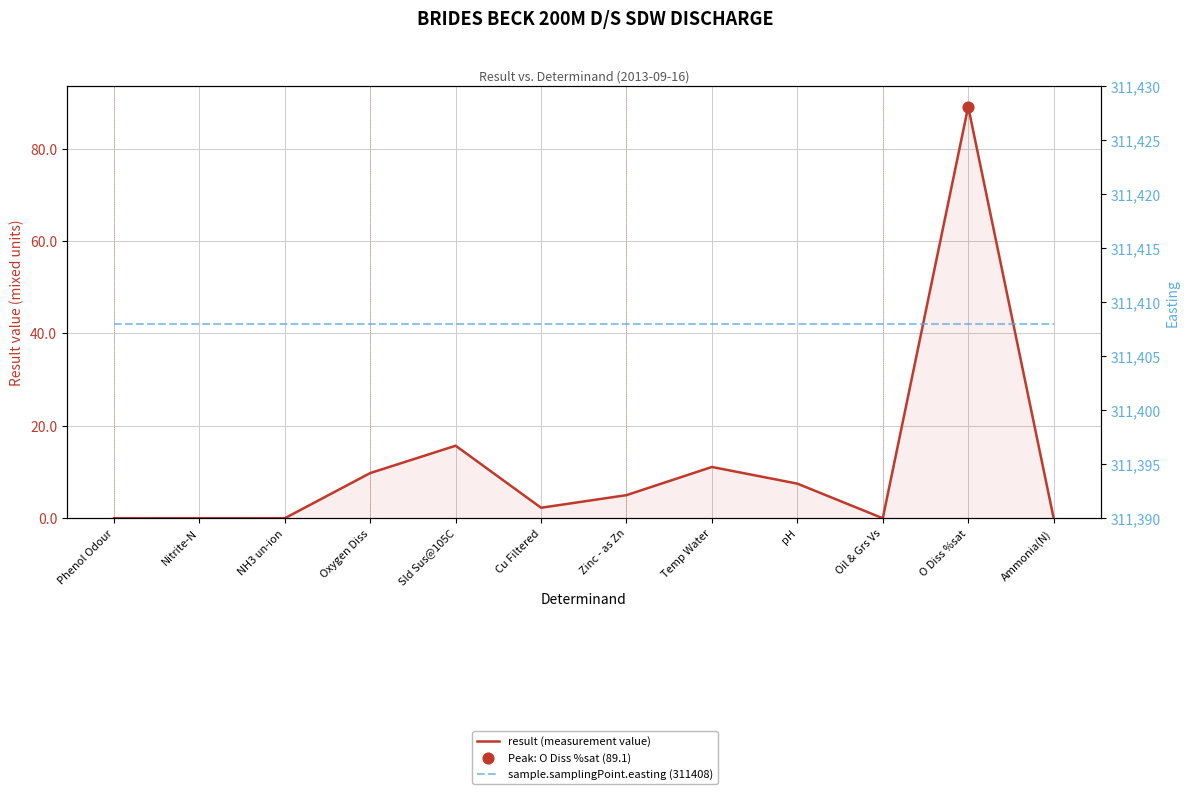

At which category is the sum across all series the highest?

O Diss %sat